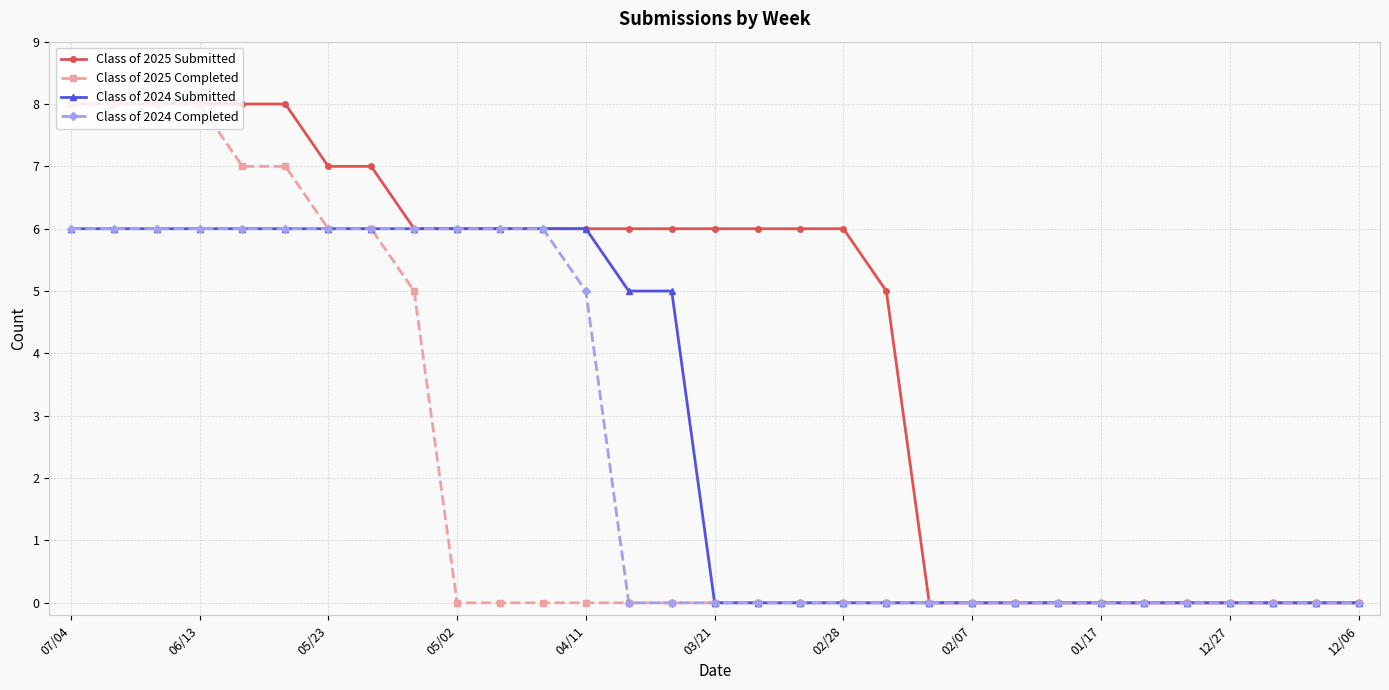

Reading right to left, what are all the values shown in this chart?

Class of 2025 Submitted: 0	0	0	0	0	0	0	0	0	0	0	5	6	6	6	6	6	6	6	6	6	6	6	7	7	8	8	8	8	8	8
Class of 2025 Completed: 0	0	0	0	0	0	0	0	0	0	0	0	0	0	0	0	0	0	0	0	0	0	5	6	6	7	7	8	8	8	8
Class of 2024 Submitted: 0	0	0	0	0	0	0	0	0	0	0	0	0	0	0	0	5	5	6	6	6	6	6	6	6	6	6	6	6	6	6
Class of 2024 Completed: 0	0	0	0	0	0	0	0	0	0	0	0	0	0	0	0	0	0	5	6	6	6	6	6	6	6	6	6	6	6	6